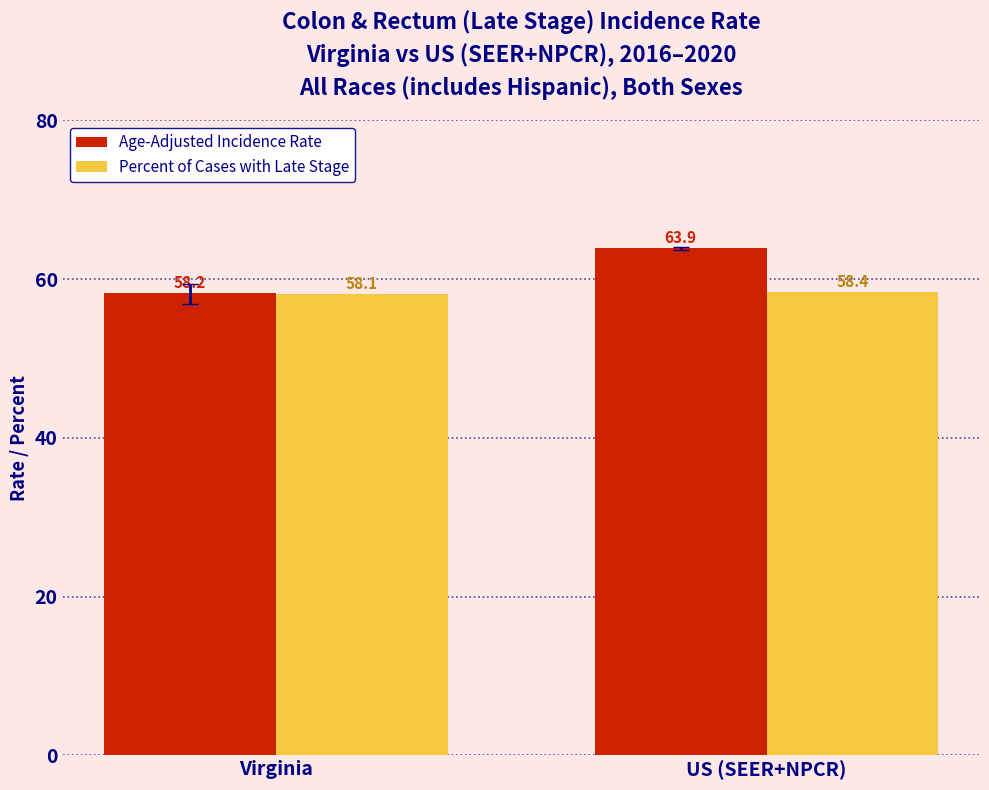

Count the number of categories in the chart.

2